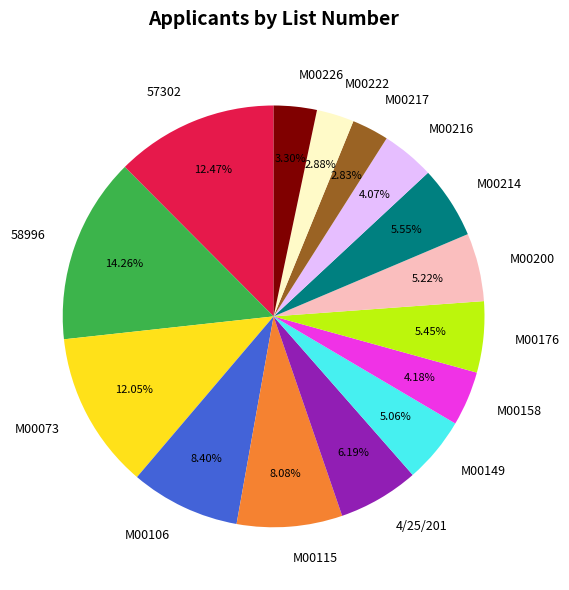

Approximately how many times larger is the value at M00158 compared to 4/25/201?

0.7